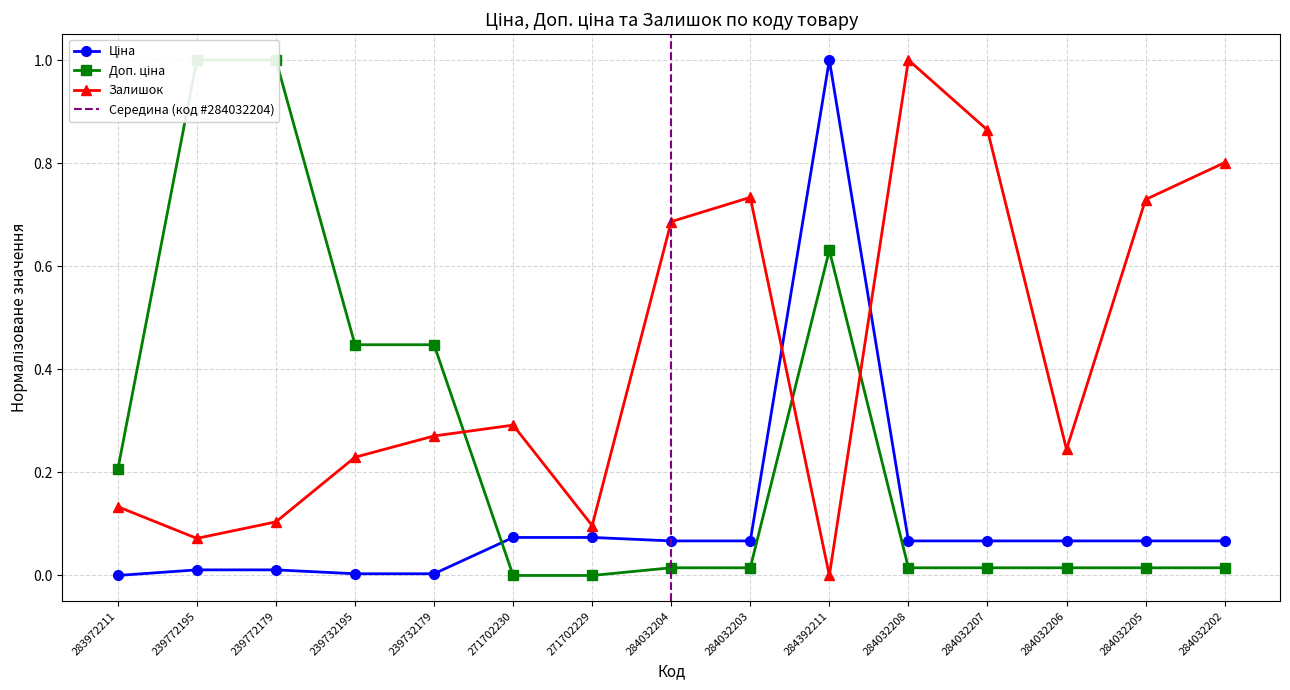

What is the sum of the Залишок values at 271702230 and 284392211?

0.3